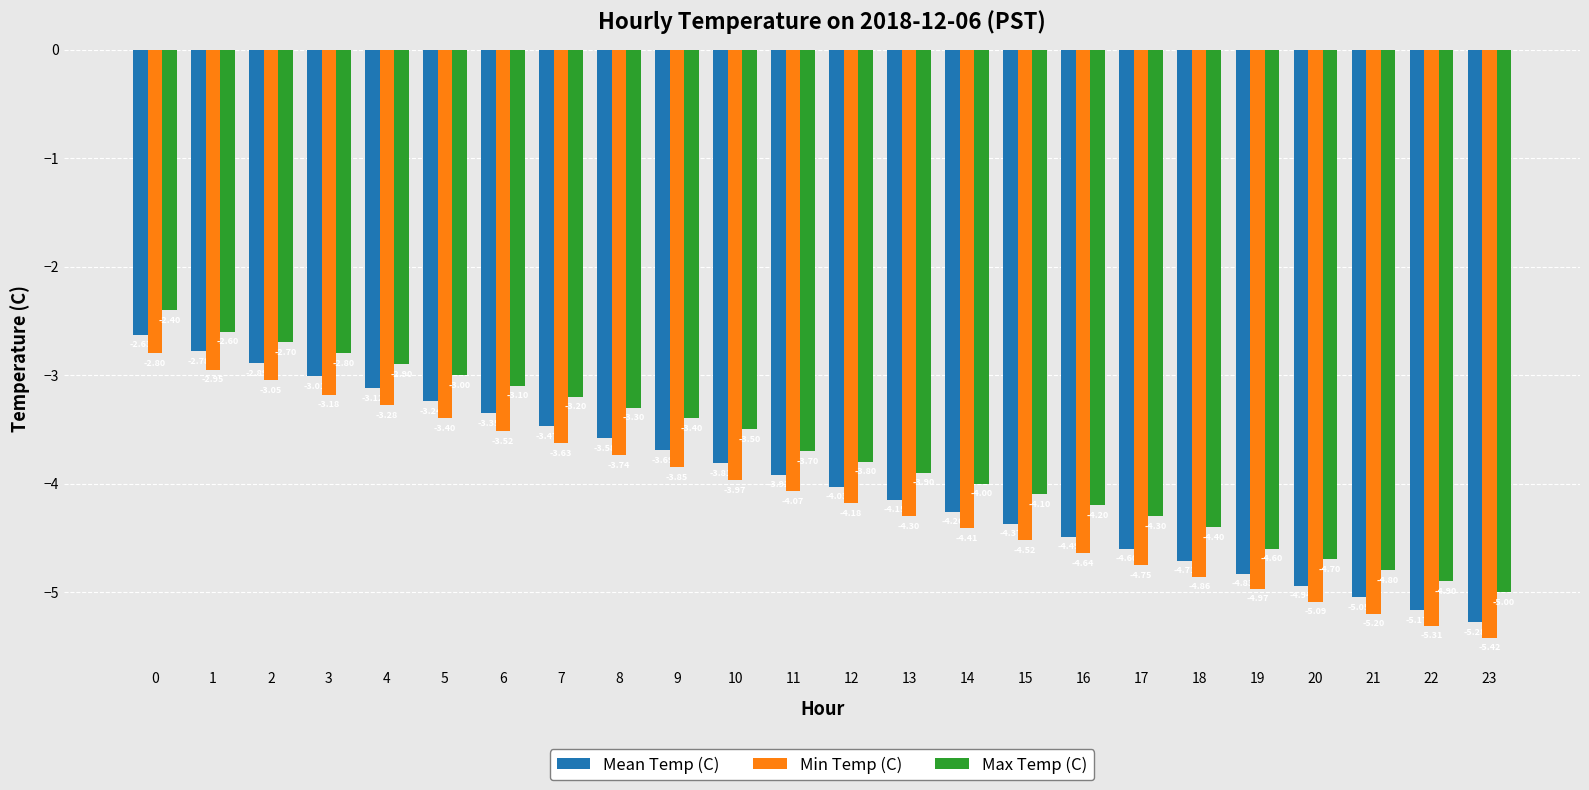

Where is Mean Temp (C) nearest to the value -3?

3